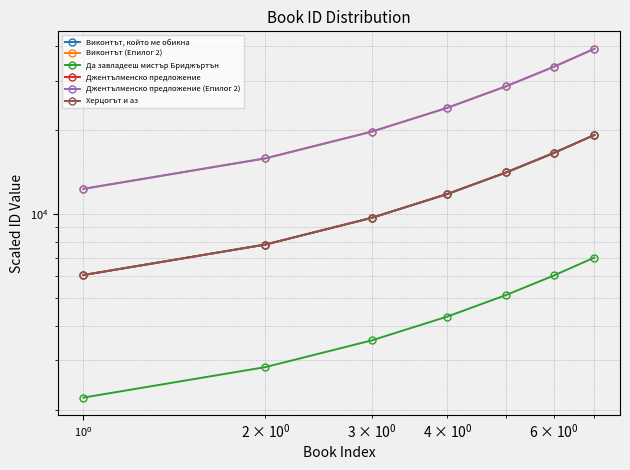

What is the average value of the Джентълменско предложение series?

12209.9